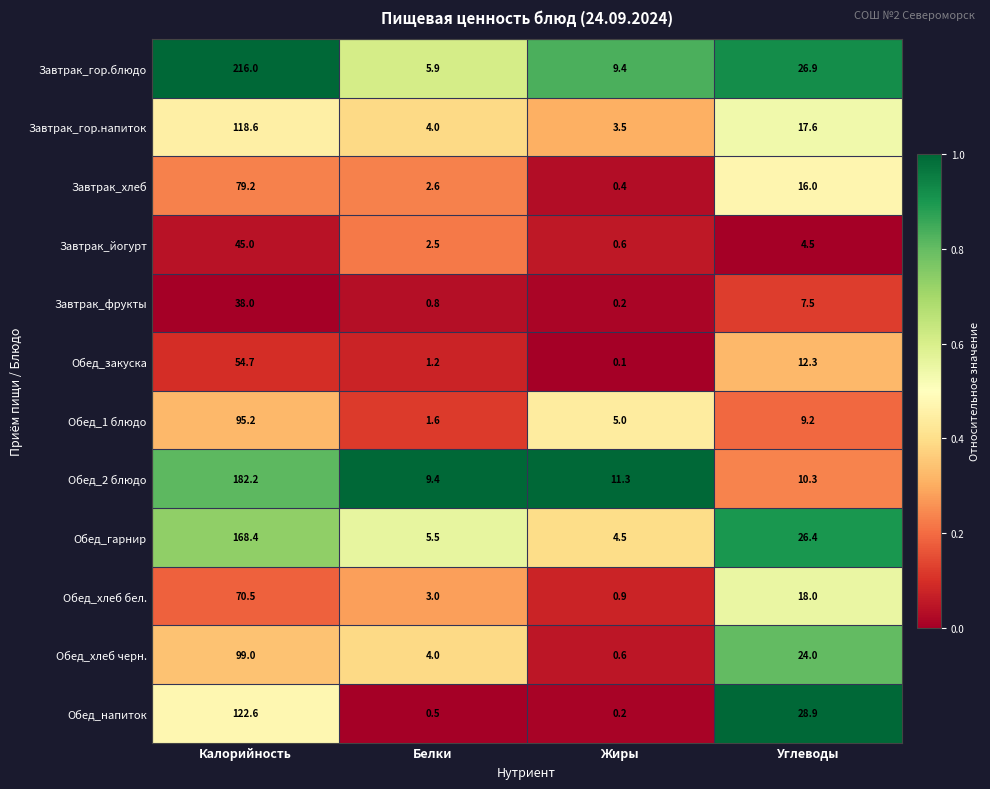

At which category is the sum across all series the highest?

Калорийность